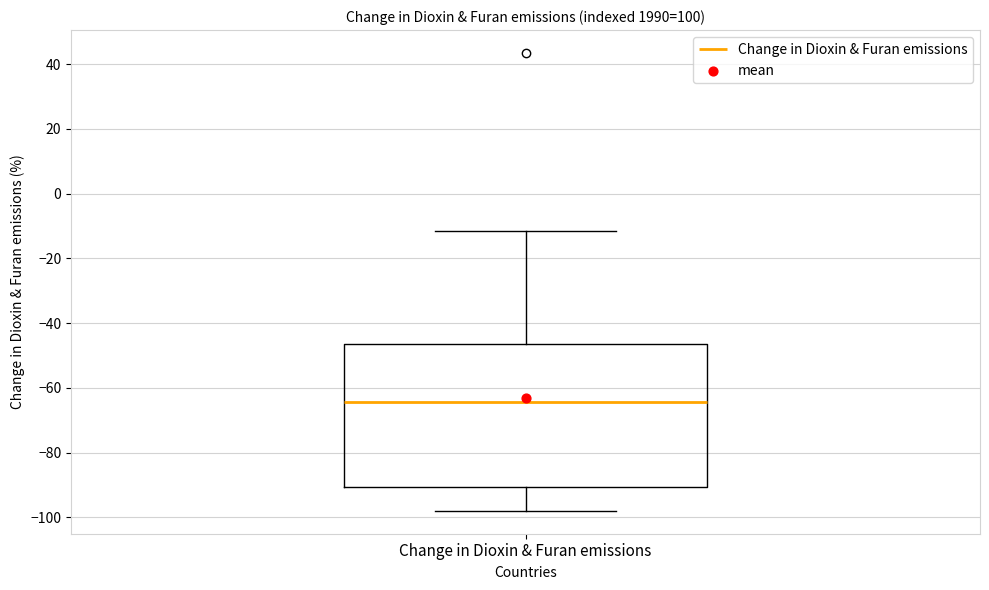

Where does the median line of the box for Change in Dioxin & Furan emissions sit on the y-axis? The values are not printed on the chart, so give them approximately, as read against the axis.

-64